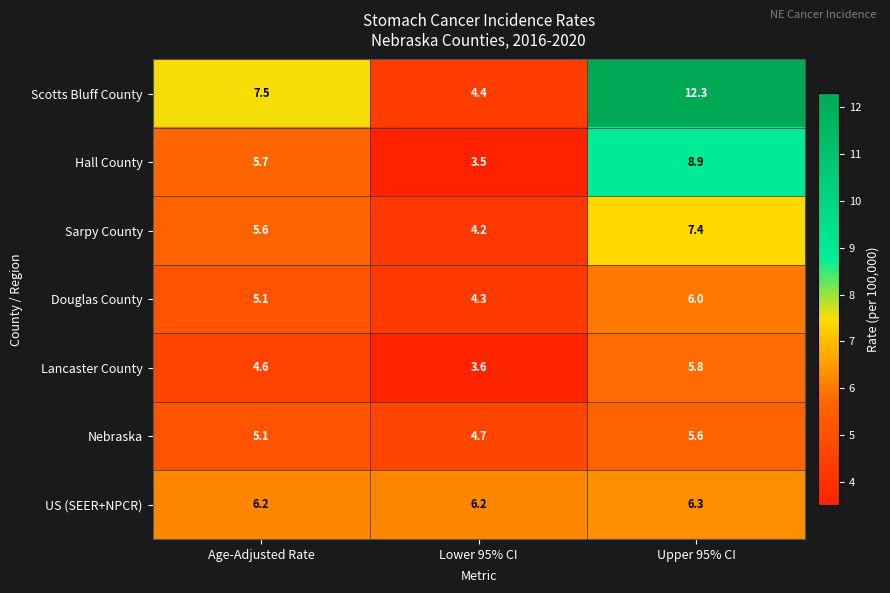

The Hall County series shows 14.4 at Upper 95% CI. True or false?

False